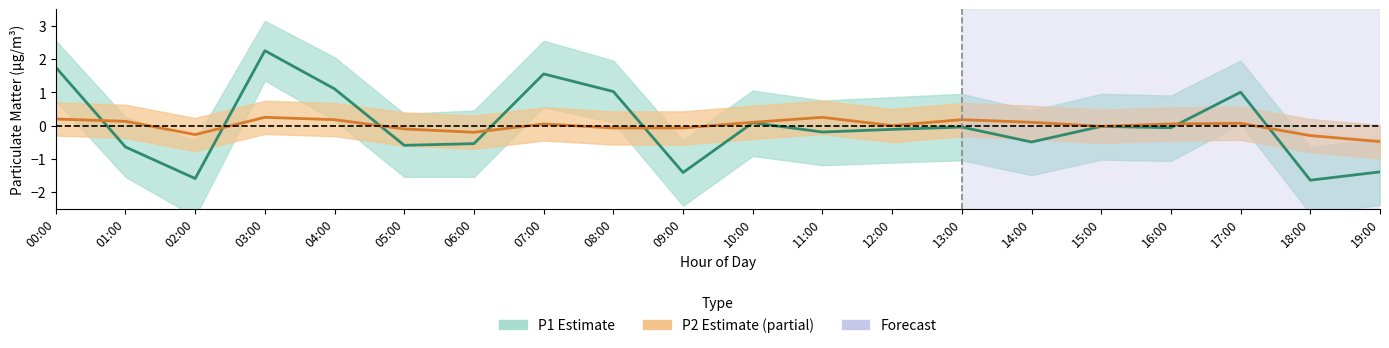

Reading left to right, list all the values displayed in this chart.

P1 (PM10): 1.8	-0.6	-1.6	2.3	1.1	-0.6	-0.5	1.6	1.0	-1.4	0.1	-0.2	-0.1	-0.0	-0.5	-0.0	-0.1	1.0	-1.6	-1.4
P2 (PM2.5): 0.2	0.1	-0.3	0.2	0.2	-0.1	-0.2	0.0	-0.1	-0.1	0.1	0.2	-0.0	0.2	0.1	-0.0	0.0	0.1	-0.3	-0.5